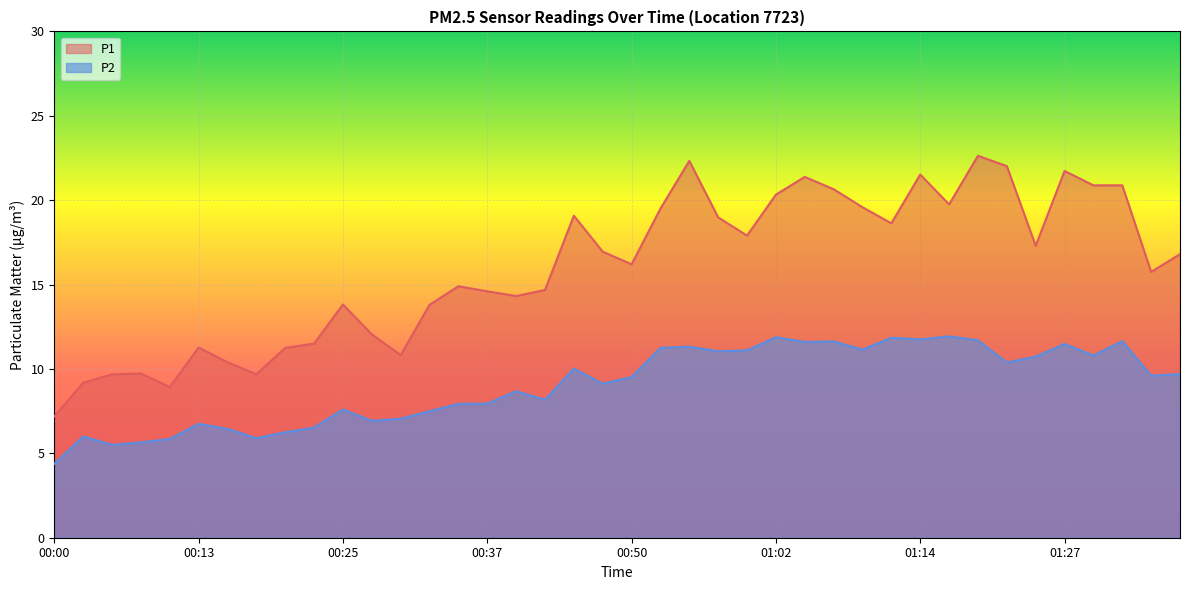

What is the difference between the highest and lowest values at 01:02?

8.4